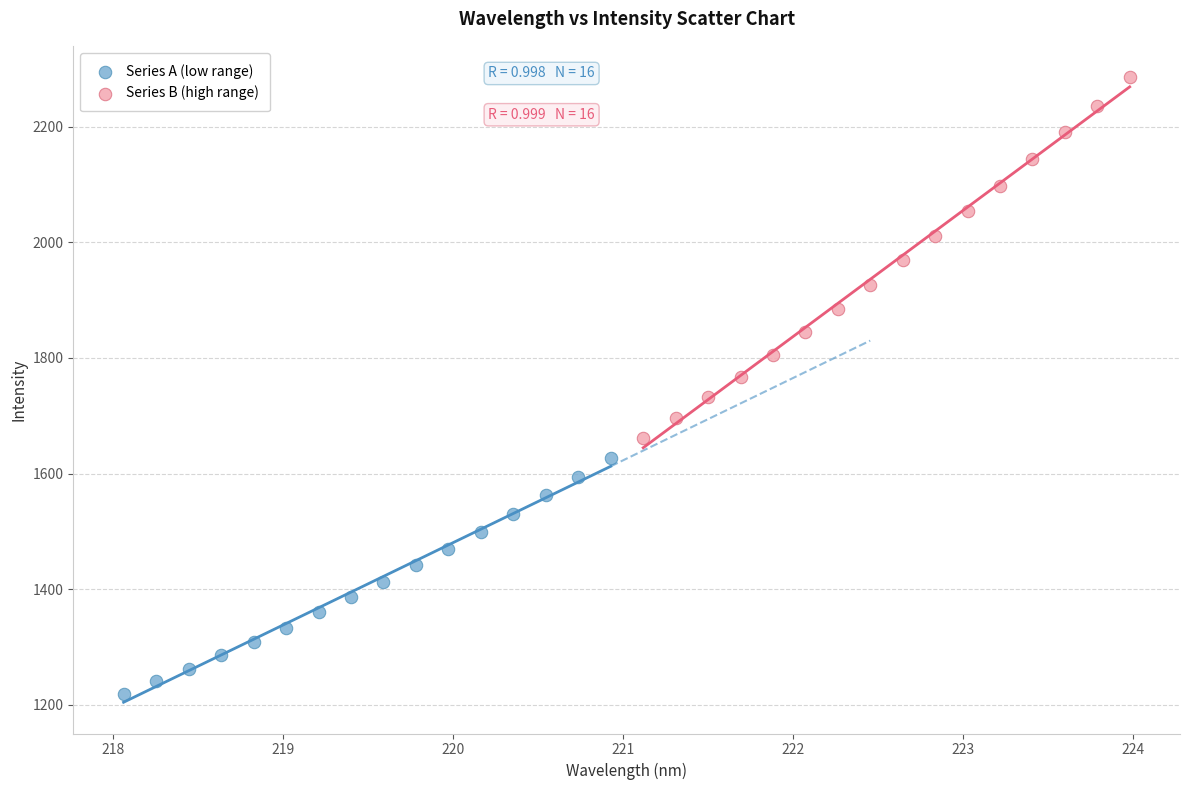

Which series contains the lowest Y value?

Series A (low range)